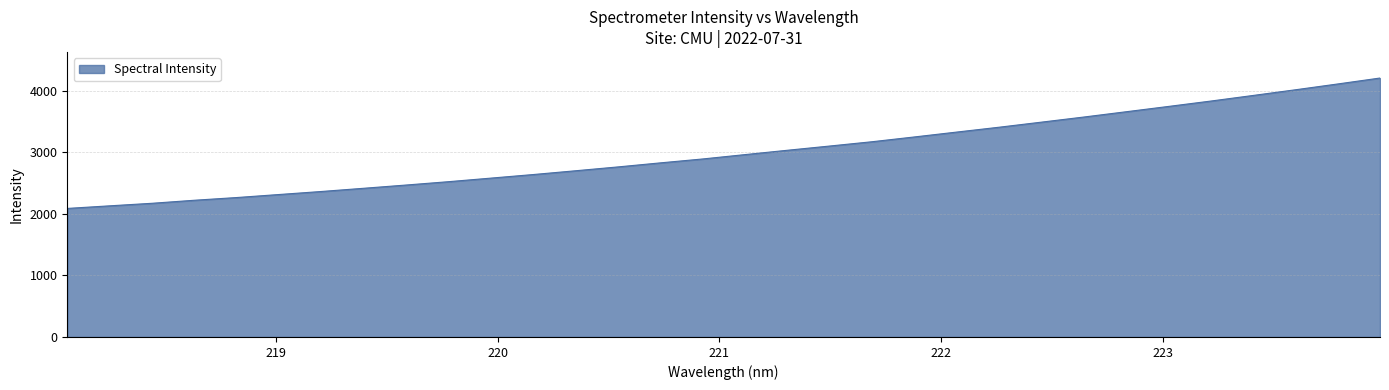

True or false: the data has more than 0 interior local peaks.

False